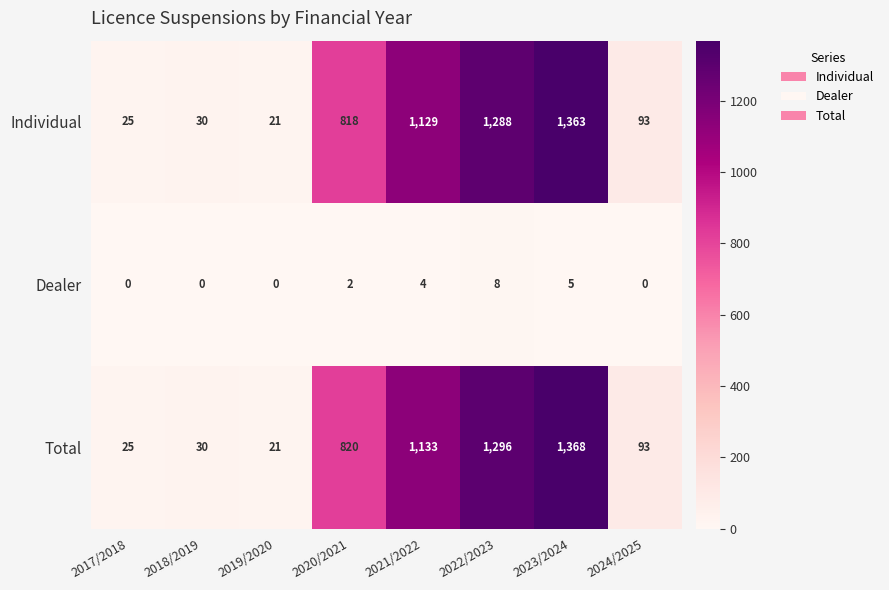

True or false: Individual has a value of 1774 at 2023/2024.

False